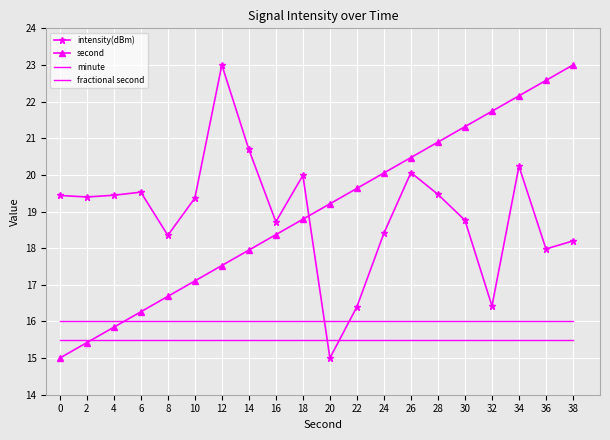

Reading left to right, extract all data points from this chart.

intensity(dBm): 19.4	19.4	19.4	19.5	18.3	19.4	23.0	20.7	18.7	20.0	15.0	16.4	18.4	20.1	19.5	18.8	16.4	20.2	18.0	18.2
second: 15.0	15.4	15.8	16.3	16.7	17.1	17.5	17.9	18.4	18.8	19.2	19.6	20.1	20.5	20.9	21.3	21.7	22.2	22.6	23.0
minute: 15.5	15.5	15.5	15.5	15.5	15.5	15.5	15.5	15.5	15.5	15.5	15.5	15.5	15.5	15.5	15.5	15.5	15.5	15.5	15.5
fractional second: 16.0	16.0	16.0	16.0	16.0	16.0	16.0	16.0	16.0	16.0	16.0	16.0	16.0	16.0	16.0	16.0	16.0	16.0	16.0	16.0